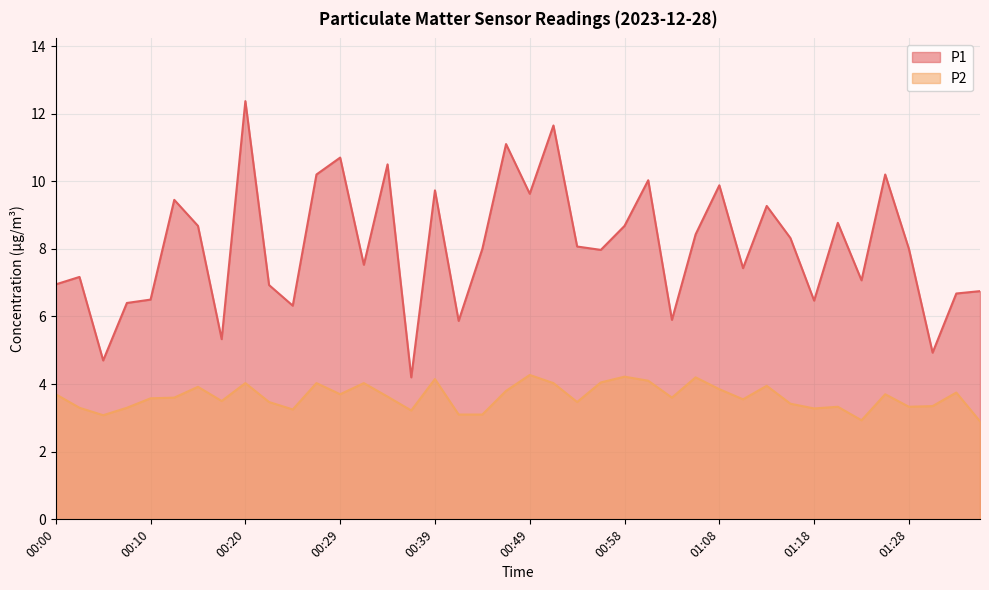

What is the value of the P1 point at the 3rd from the left?

4.7